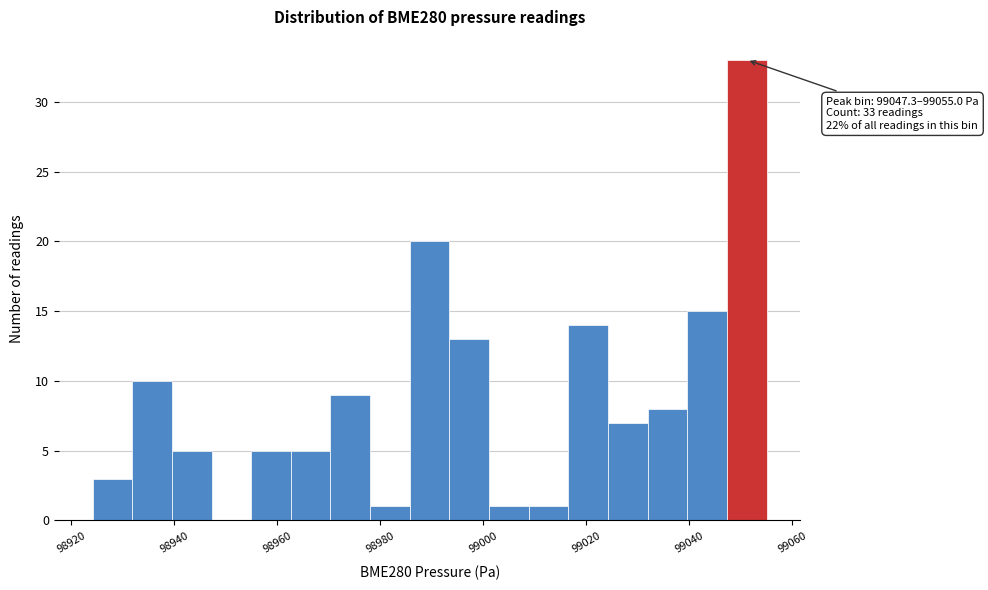

Read against the x-axis, roughly where is the centre of the tallest bar?

99052